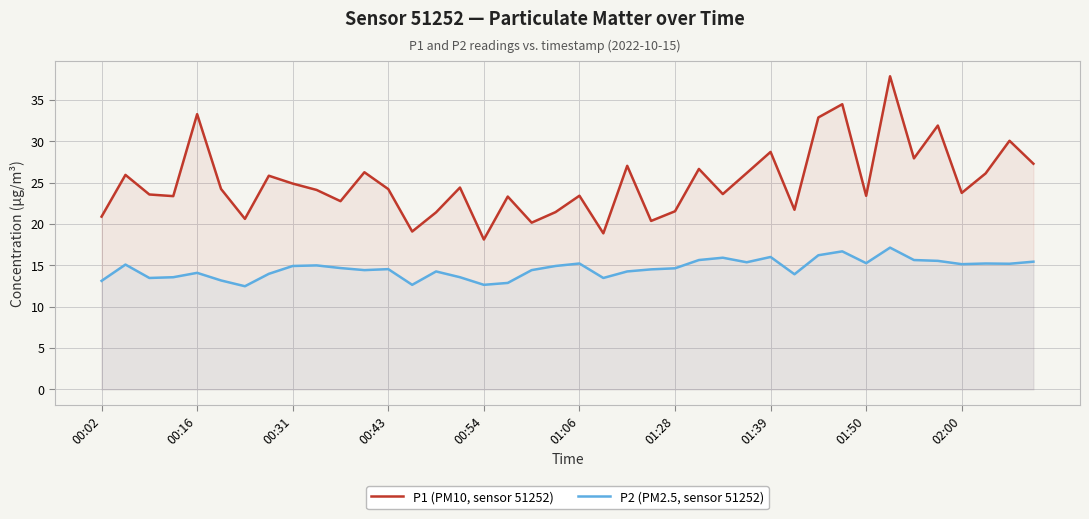

True or false: P1 (PM10, sensor 51252) and P2 (PM2.5, sensor 51252) cross at least once.

False